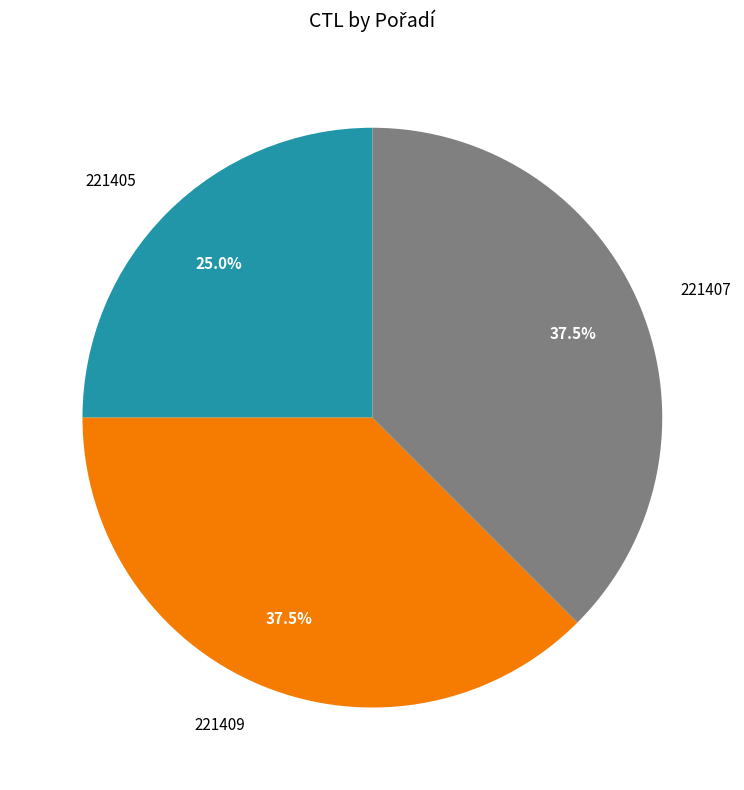

To the nearest percent, what is the combined percentage of 221409 and 221407?

75%